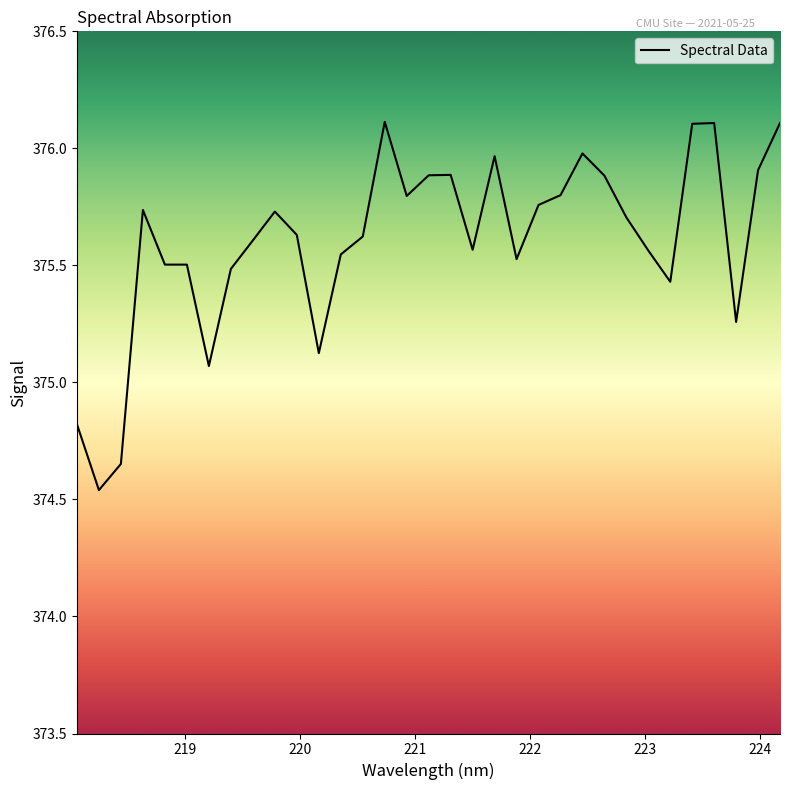

True or false: there are more than 1 points higher than both neighbors.

True